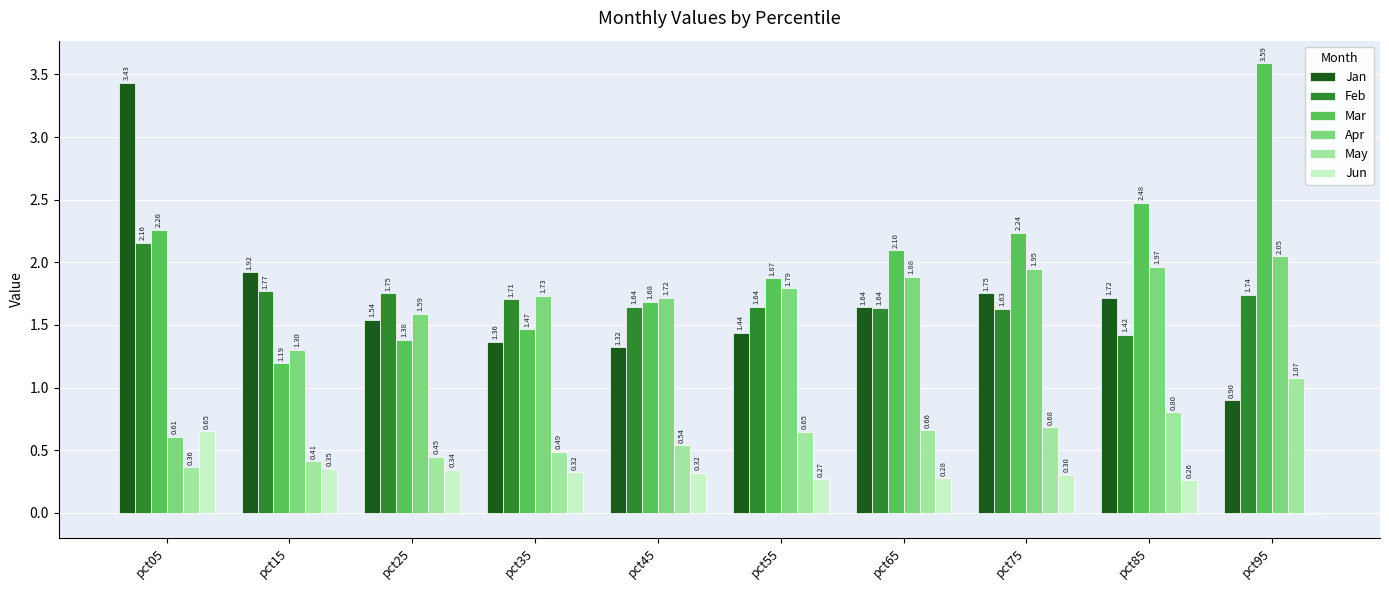

How many values in the Jan series exceed 1?

9